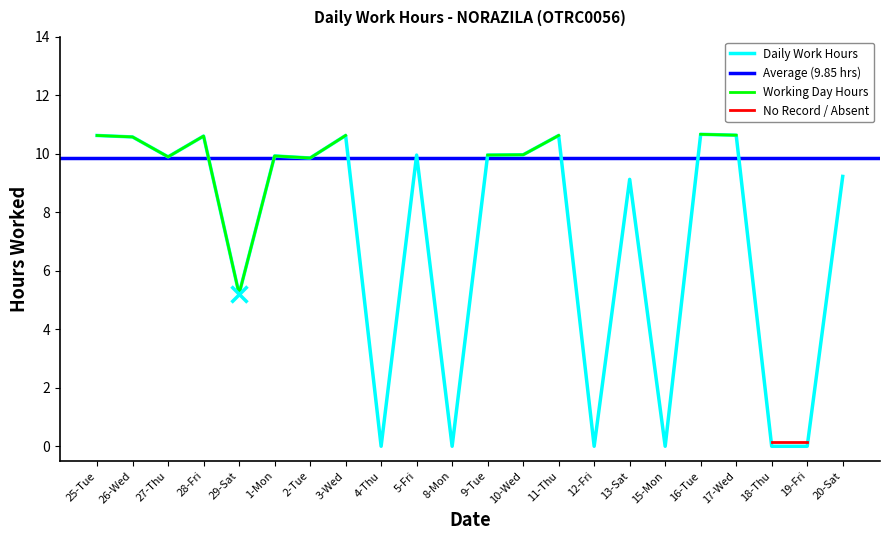

Which category has the highest value across all series?

16-Tue